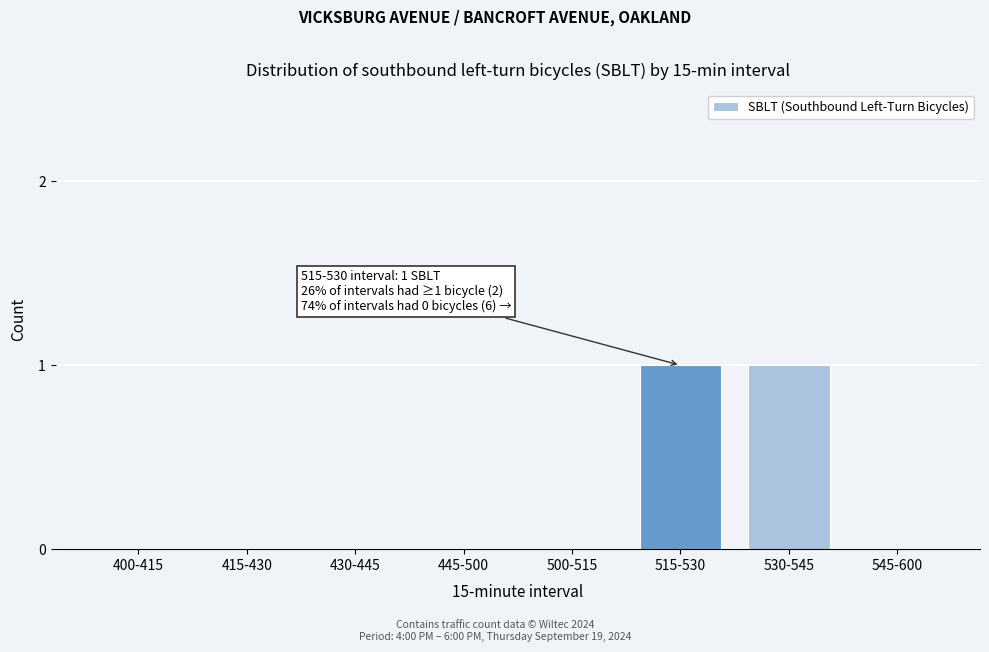

Reading left to right, what are all the values shown in this chart?

400-415=0	415-430=0	430-445=0	445-500=0	500-515=0	515-530=1	530-545=1	545-600=0